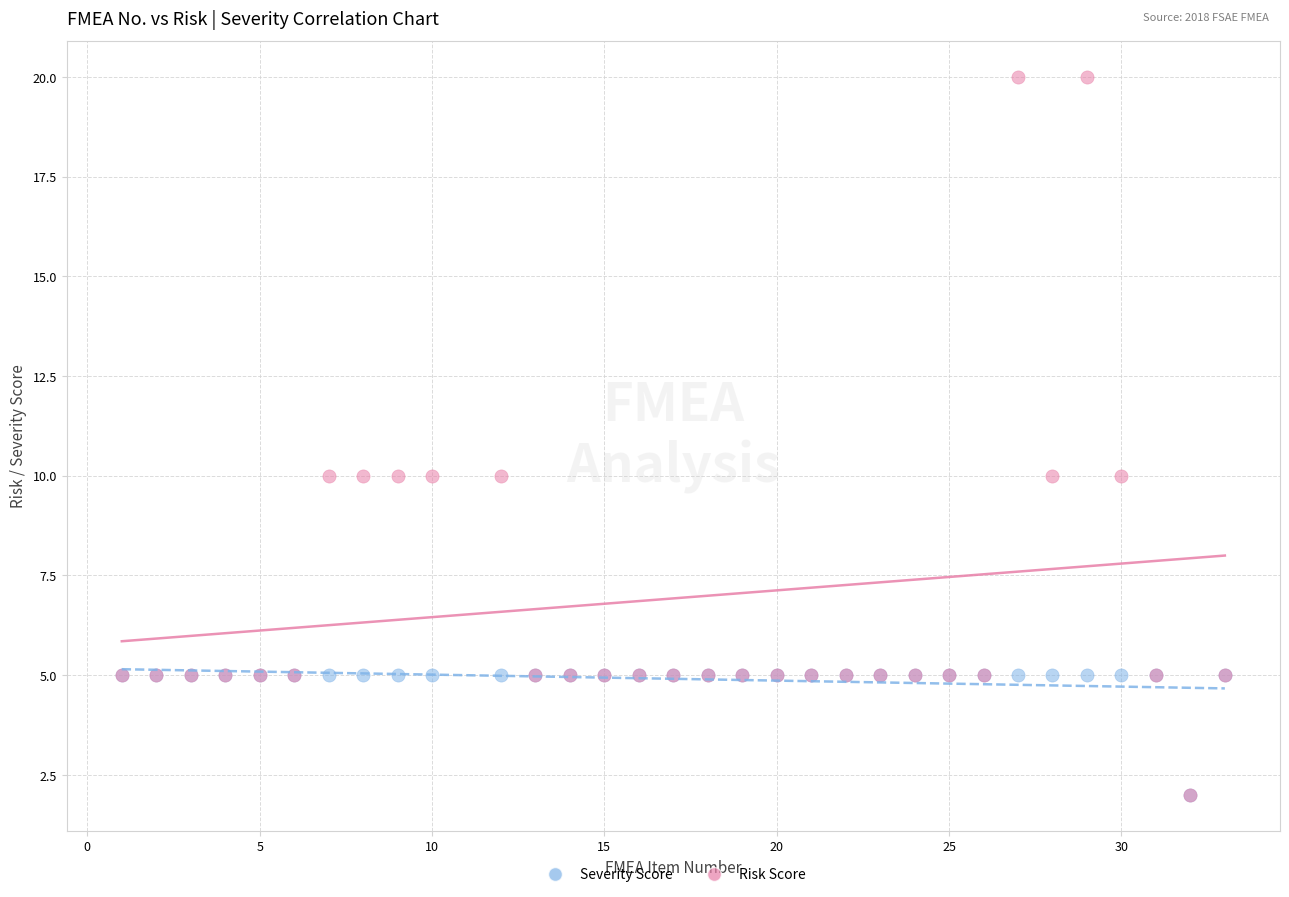

What are all the series names shown in the legend?

Severity Score, Risk Score